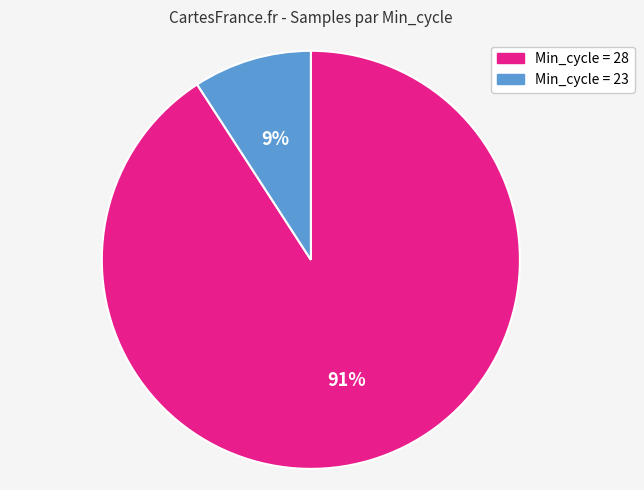

Is there any slice that represents more than half of the pie?

Yes